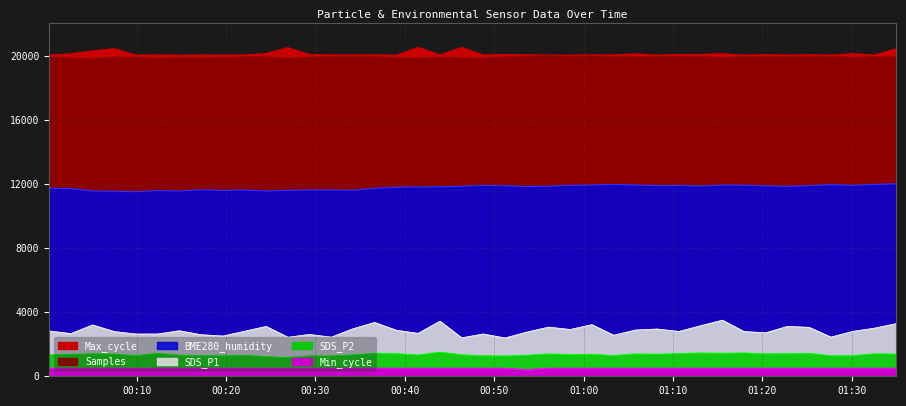

True or false: Samples and Min_cycle intersect in this chart.

False